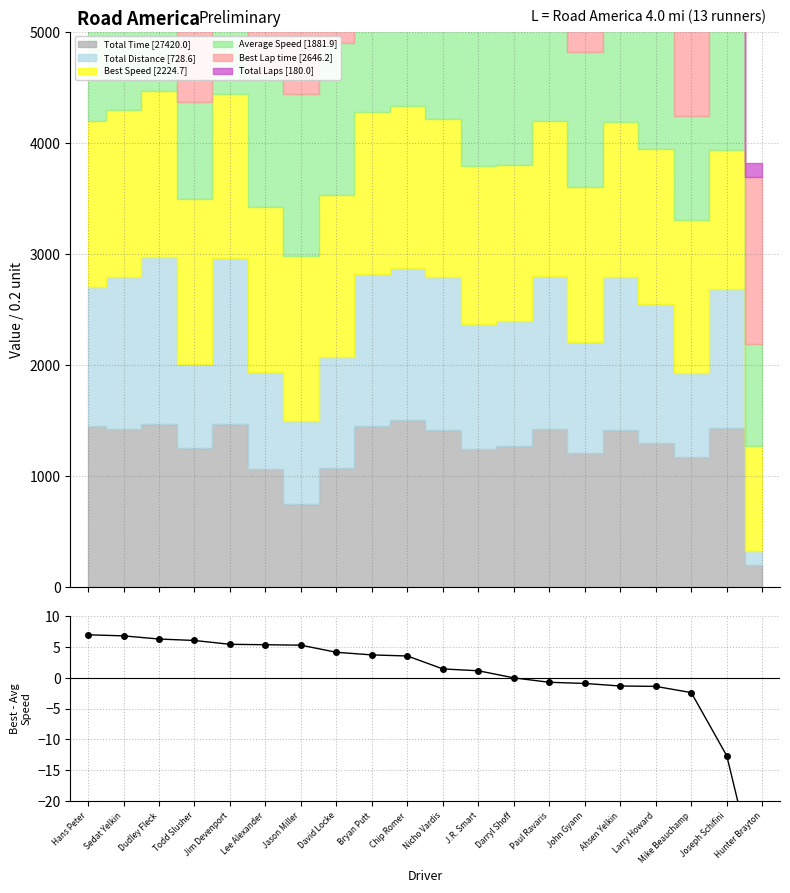

Reading left to right, what are all the values shown in this chart?

Hans Peter=7.0	Sedat Yelkin=6.8	Dudley Fleck=6.3	Todd Slusher=6.0	Jim Devenport=5.4	Lee Alexander=5.3	Jason Miller=5.3	David Locke=4.1	Bryan Putt=3.7	Chip Romer=3.5	Nicho Vardis=1.4	J.R. Smart=1.1	Darryl Shoff=-0.0	Paul Ravaris=-0.7	John Gyann=-0.9	Ahsen Yelkin=-1.3	Larry Howard=-1.4	Mike Beauchamp=-2.4	Joseph Schifini=-12.7	Hunter Brayton=-36.4